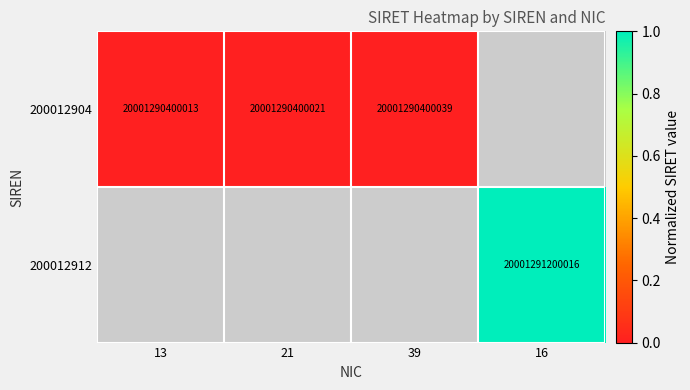

The value of 200012904 at 39 is 20001290400039. True or false?

True